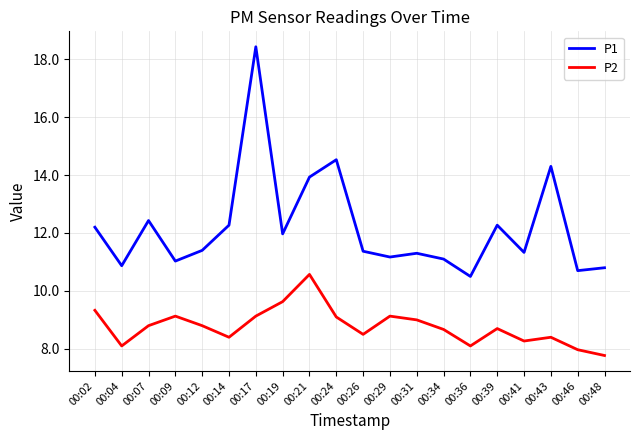

At 00:17, list the series in order from smallest to largest.

P2, P1